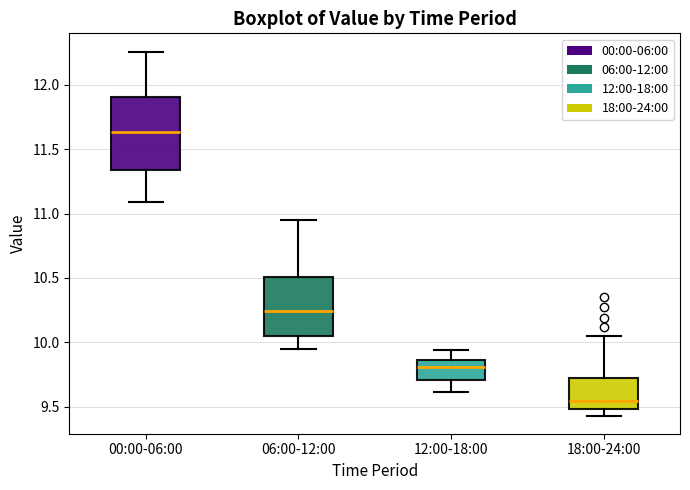

Reading left to right, transcribe this box plot: for each box, give where its median line is, the range the box spans, and where its two whiskers end, as read against the y-axis. The values are not printed on the chart, so give them approximately, as read against the axis.

00:00-06:00: median 11.65, box 11.35 to 11.90, whiskers 11.10 to 12.25
06:00-12:00: median 10.25, box 10.05 to 10.50, whiskers 9.95 to 10.95
12:00-18:00: median 9.80, box 9.70 to 9.85, whiskers 9.60 to 9.95
18:00-24:00: median 9.55, box 9.50 to 9.70, whiskers 9.45 to 10.05